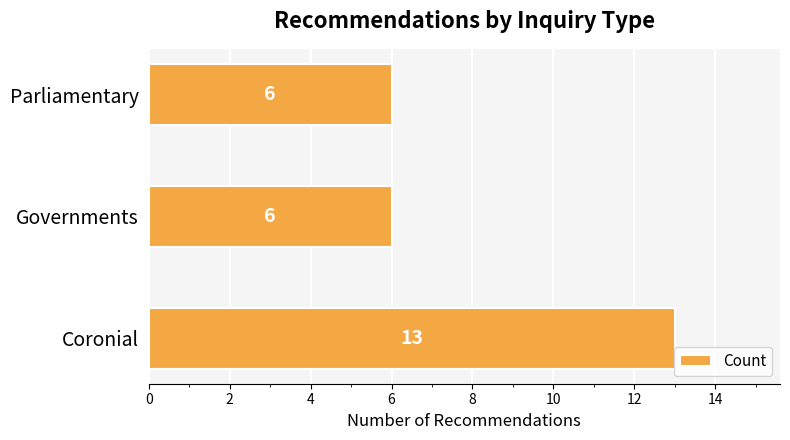

Approximately how many times larger is the value at Coronial compared to Parliamentary?

2.2